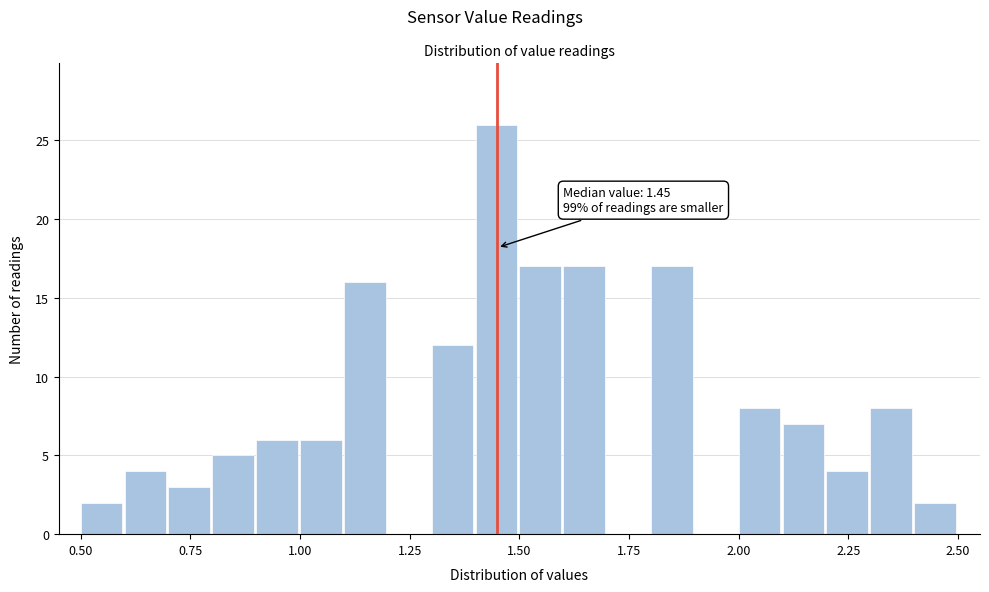

Read against the x-axis, roughly where is the centre of the tallest bar?

1.45